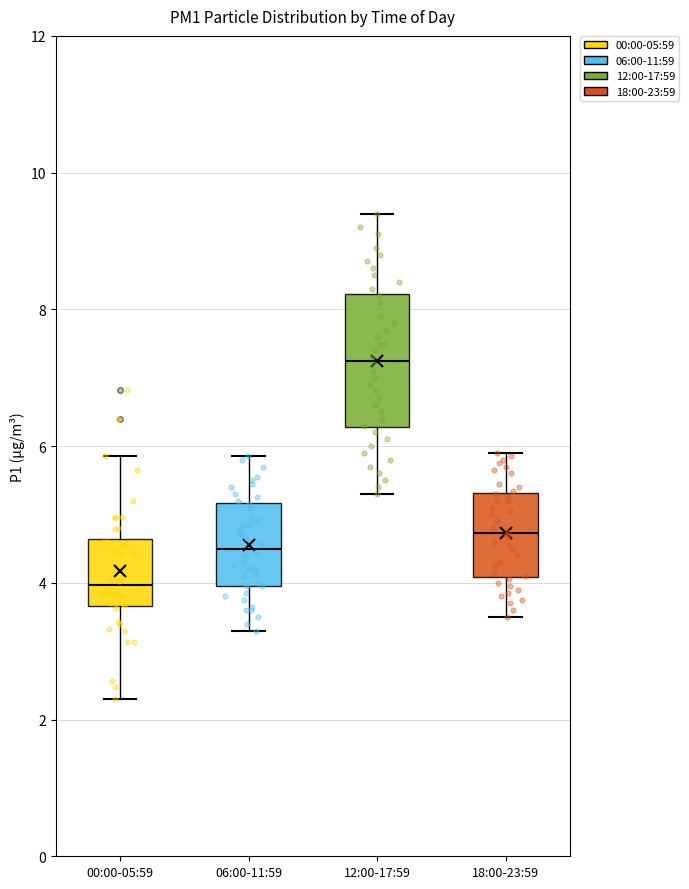

Where is the lower edge of the box for 00:00-05:59 on the y-axis? The values are not printed on the chart, so give them approximately, as read against the axis.

3.6